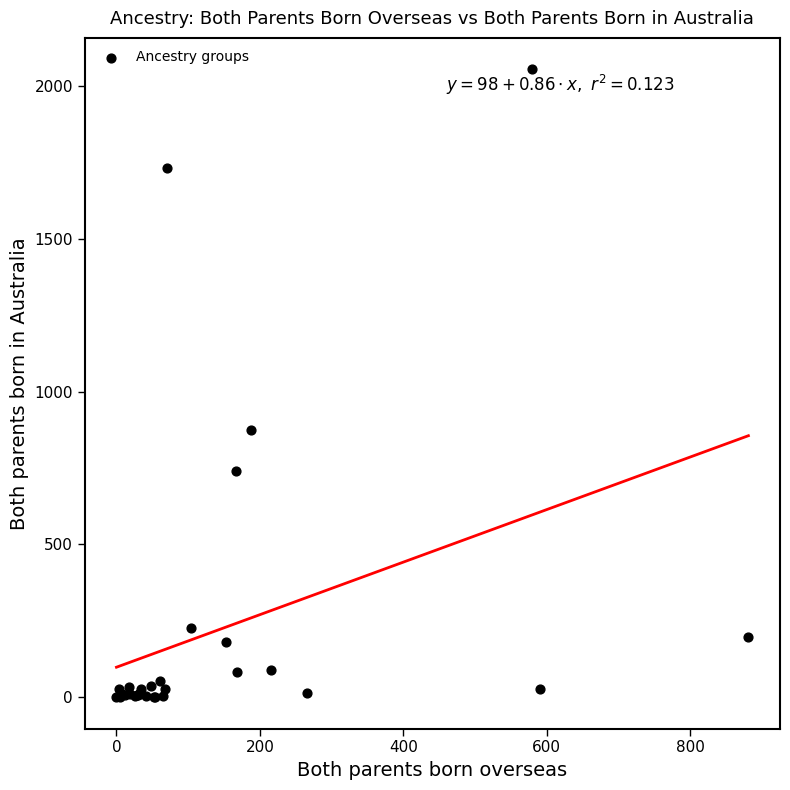

What Y value in the scatter plot is closest to 1027?

874